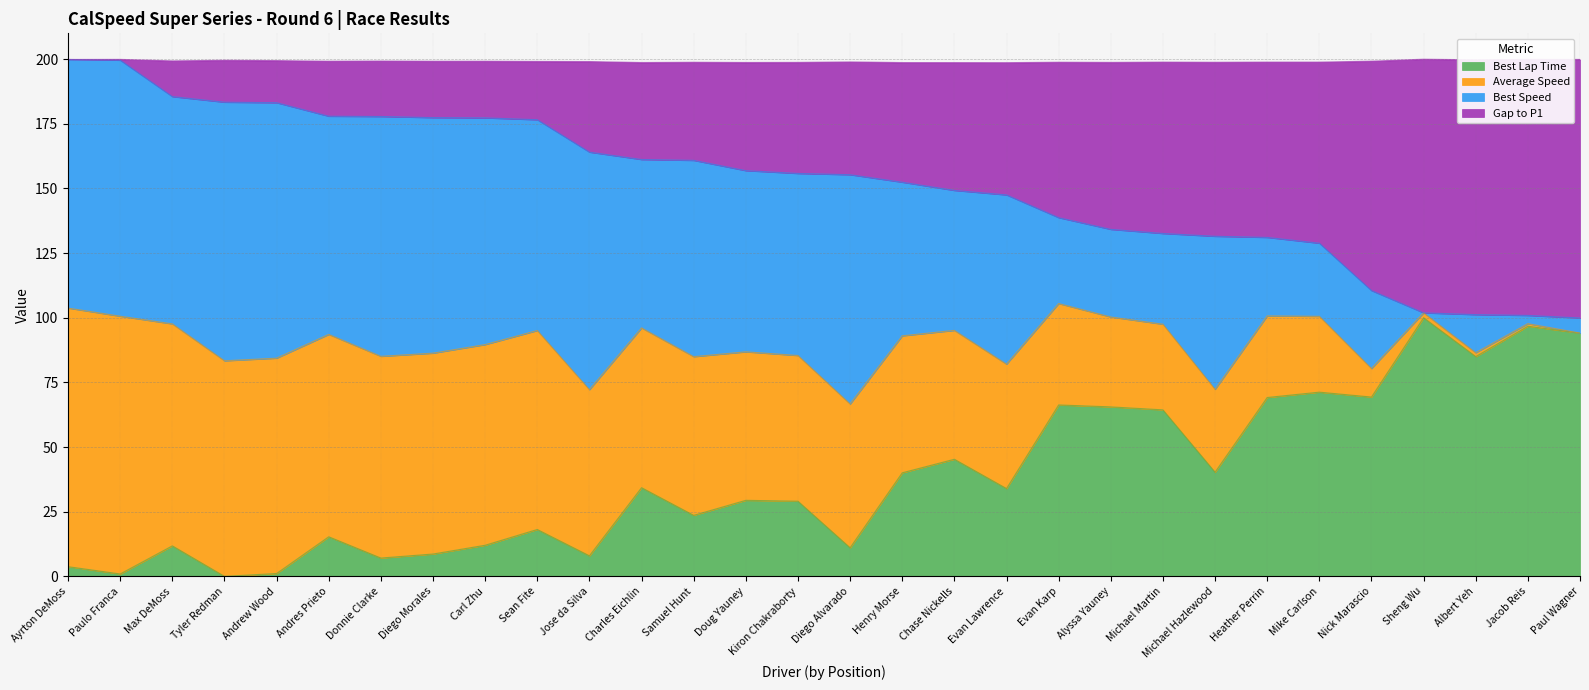

True or false: Best Lap Time has a value of 66.3 at Evan Karp.

True